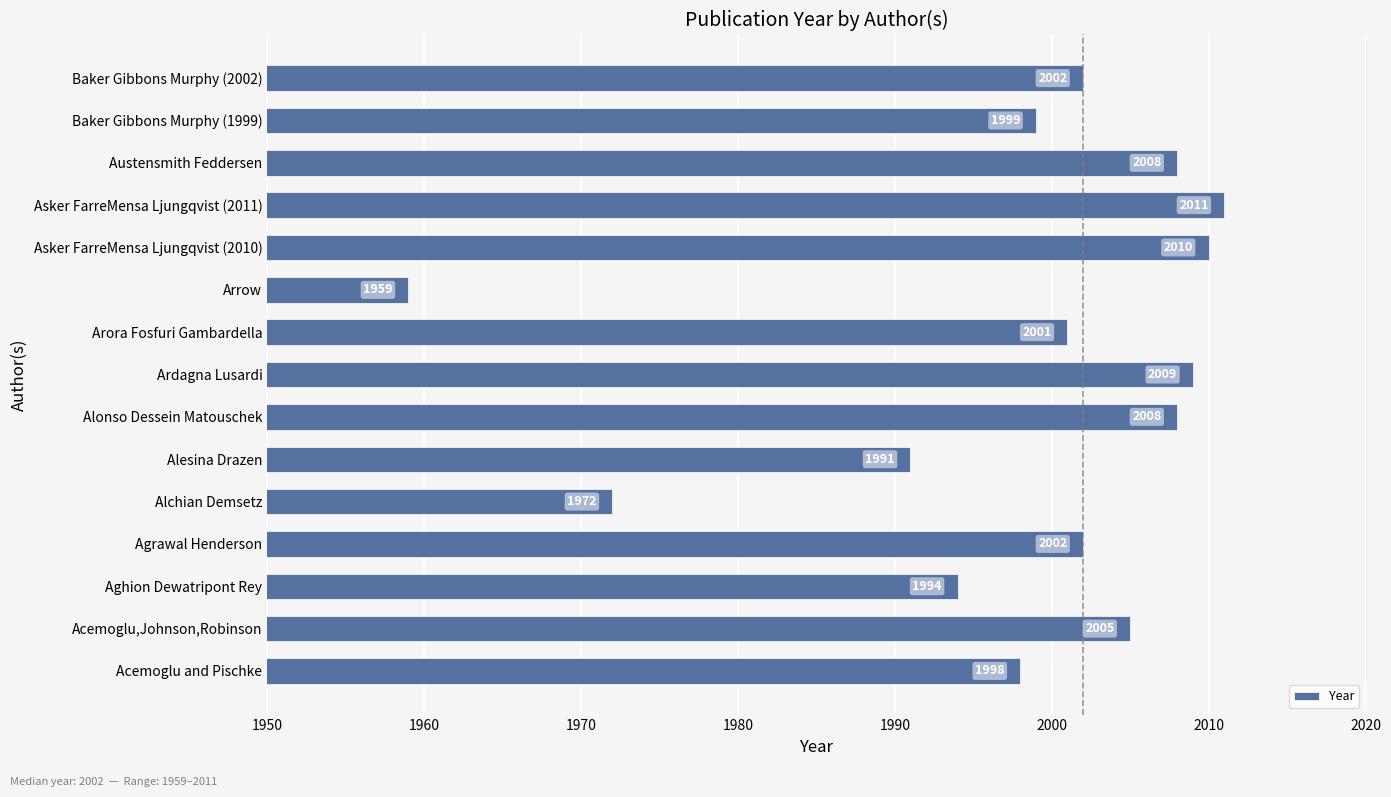

How many data points are less than 2002?

7